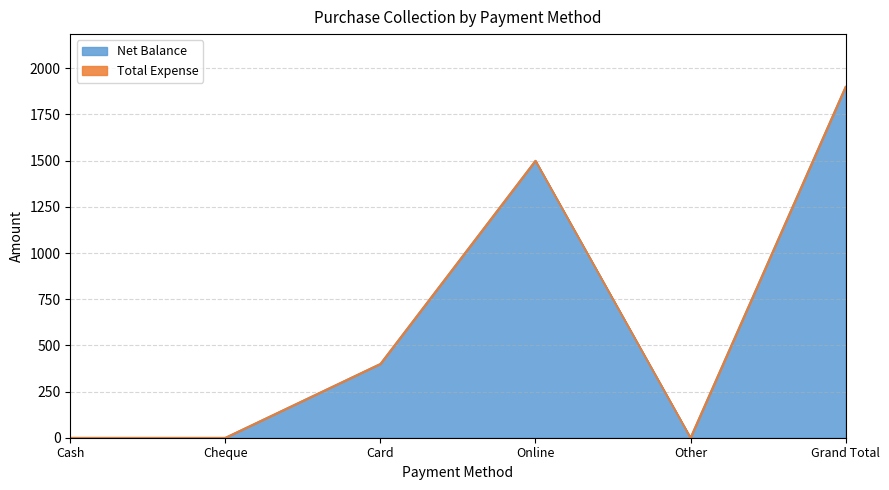

Reading right to left, what are all the values shown in this chart?

1900	0	1500	400	0	0